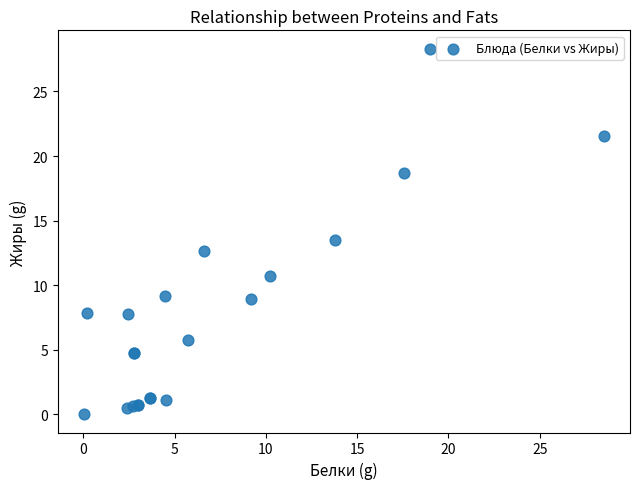

What Y value in the scatter plot is closest to 14?

13.5